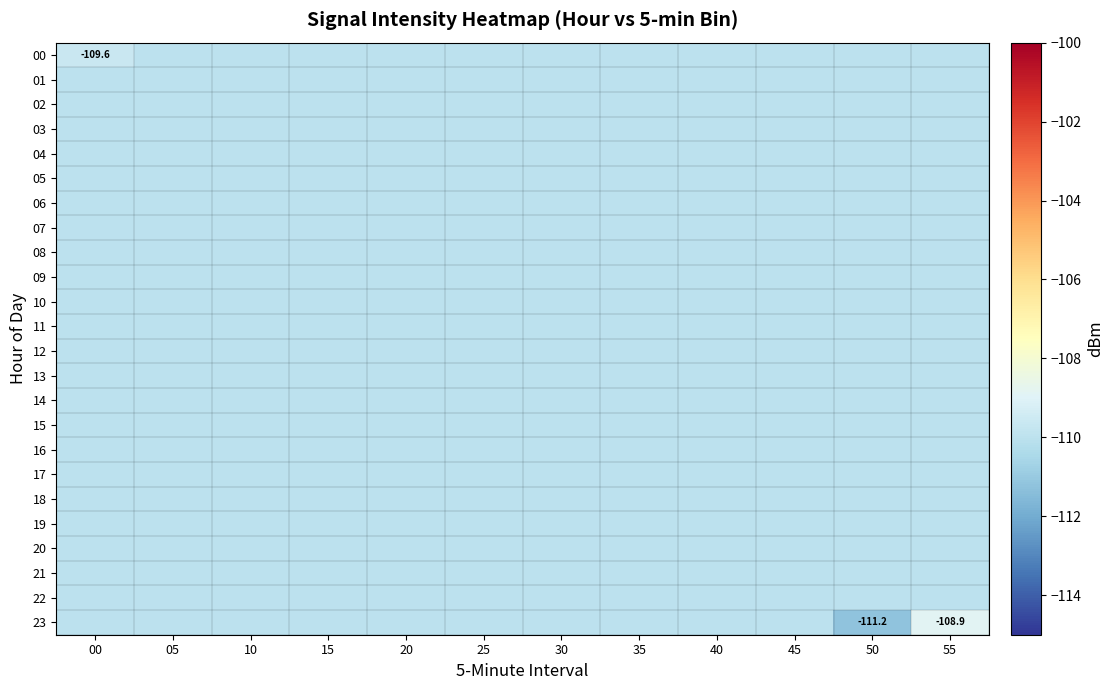

What is the highest value of the 21 series?

-110.0